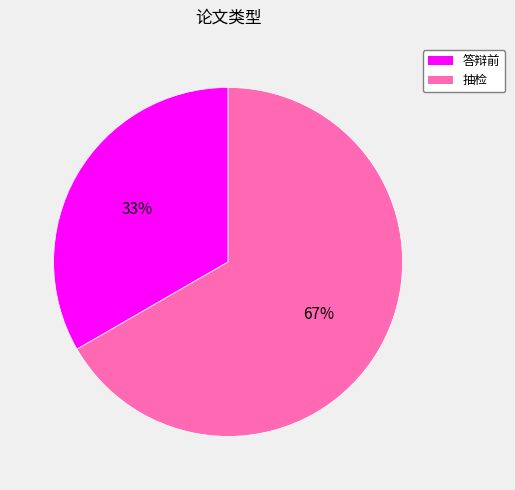

Is it true that 抽检 is 76% of the pie?

False